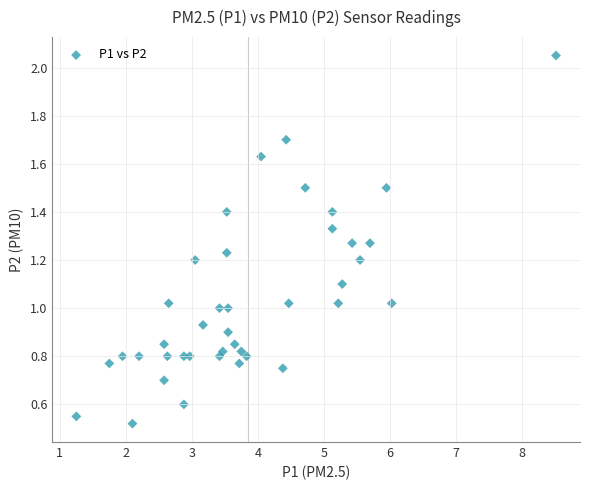

What is the range of Y values (max minus min)?

1.5